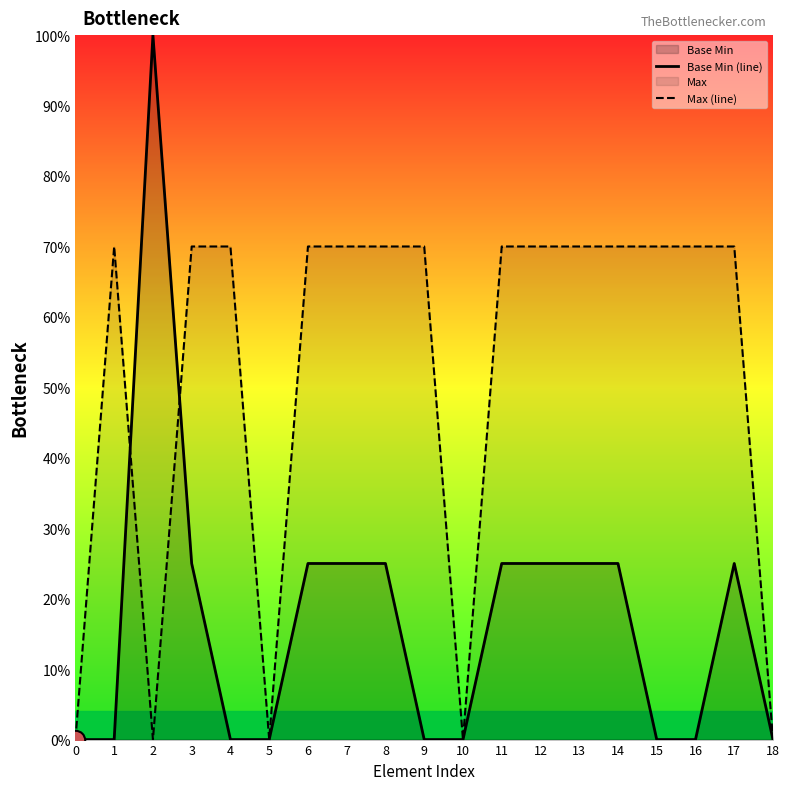

Which series has the largest total across all categories?

Max (line)